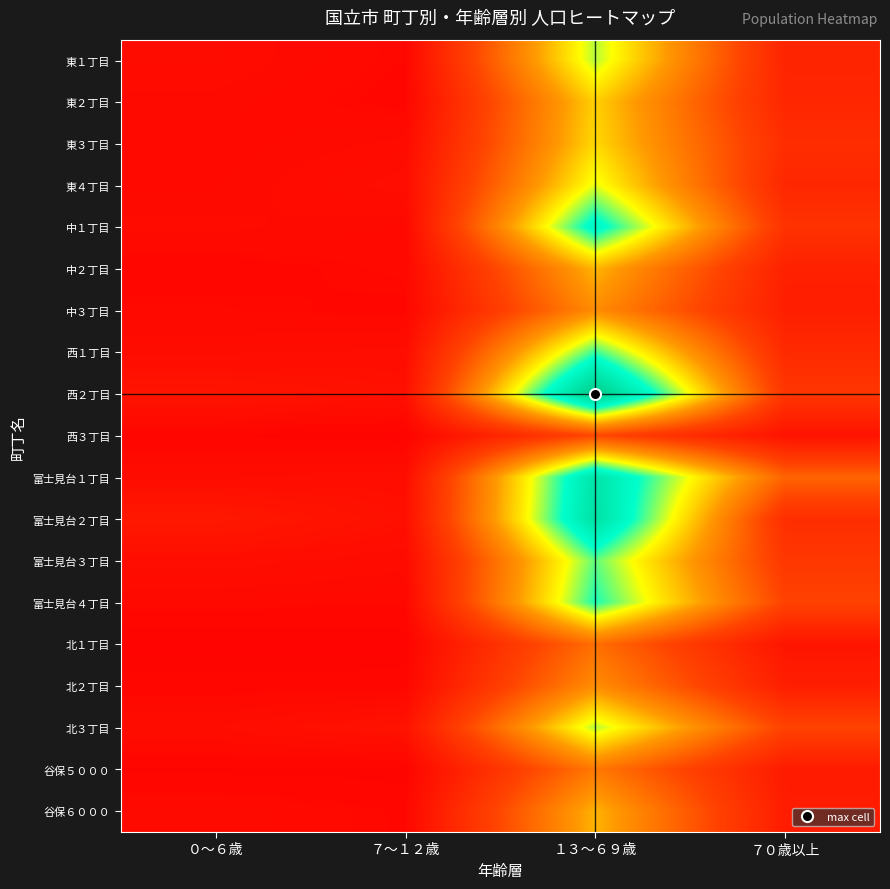

Reading right to left, transcribe all the data shown in this chart.

東１丁目: ７０歳以上=515	１３～６９歳=2484	７～１２歳=120	０～６歳=176
東２丁目: ７０歳以上=547	１３～６９歳=2053	７～１２歳=109	０～６歳=152
東３丁目: ７０歳以上=646	１３～６９歳=2103	７～１２歳=164	０～６歳=133
東４丁目: ７０歳以上=559	１３～６９歳=2368	７～１２歳=201	０～６歳=140
中１丁目: ７０歳以上=723	１３～６９歳=3039	７～１２歳=141	０～６歳=165
中２丁目: ７０歳以上=471	１３～６９歳=1907	７～１２歳=134	０～６歳=103
中３丁目: ７０歳以上=439	１３～６９歳=1626	７～１２歳=111	０～６歳=131
西１丁目: ７０歳以上=601	１３～６９歳=2762	７～１２歳=197	０～６歳=179
西２丁目: ７０歳以上=771	１３～６９歳=3854	７～１２歳=239	０～６歳=298
西３丁目: ７０歳以上=271	１３～６９歳=1000	７～１２歳=65	０～６歳=91
富士見台１丁目: ７０歳以上=1257	１３～６９歳=3370	７～１２歳=207	０～６歳=183
富士見台２丁目: ７０歳以上=654	１３～６９歳=3437	７～１２歳=230	０～６歳=352
富士見台３丁目: ７０歳以上=790	１３～６９歳=2676	７～１２歳=168	０～６歳=203
富士見台４丁目: ７０歳以上=939	１３～６９歳=2838	７～１２歳=126	０～６歳=137
北１丁目: ７０歳以上=304	１３～６９歳=1354	７～１２歳=67	０～６歳=62
北２丁目: ７０歳以上=435	１３～６９歳=1633	７～１２歳=107	０～６歳=103
北３丁目: ７０歳以上=936	１３～６９歳=2479	７～１２歳=274	０～６歳=188
谷保５０００: ７０歳以上=389	１３～６９歳=1442	７～１２歳=77	０～６歳=84
谷保６０００: ７０歳以上=405	１３～６９歳=1891	７～１２歳=117	０～６歳=155